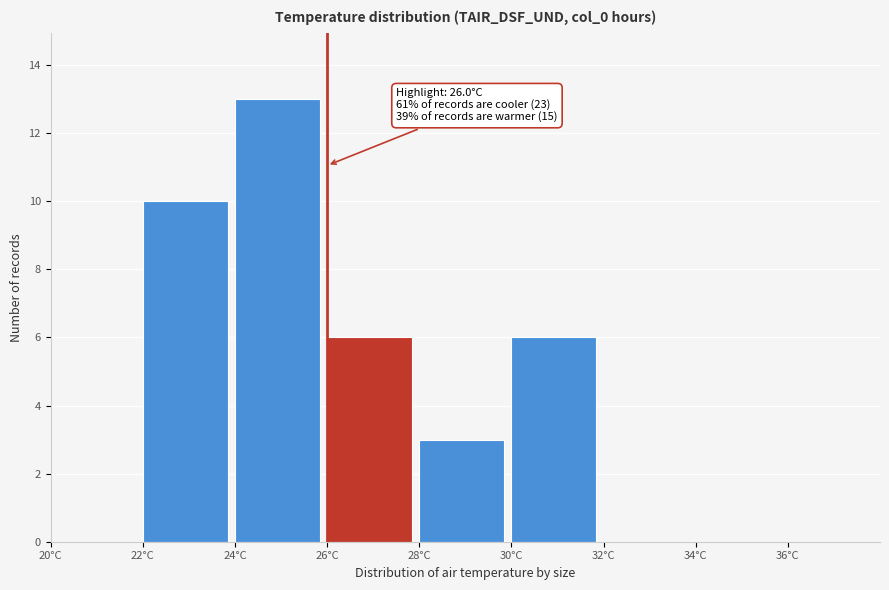

Over which range of the x-axis is the bar tallest?

24 to 26